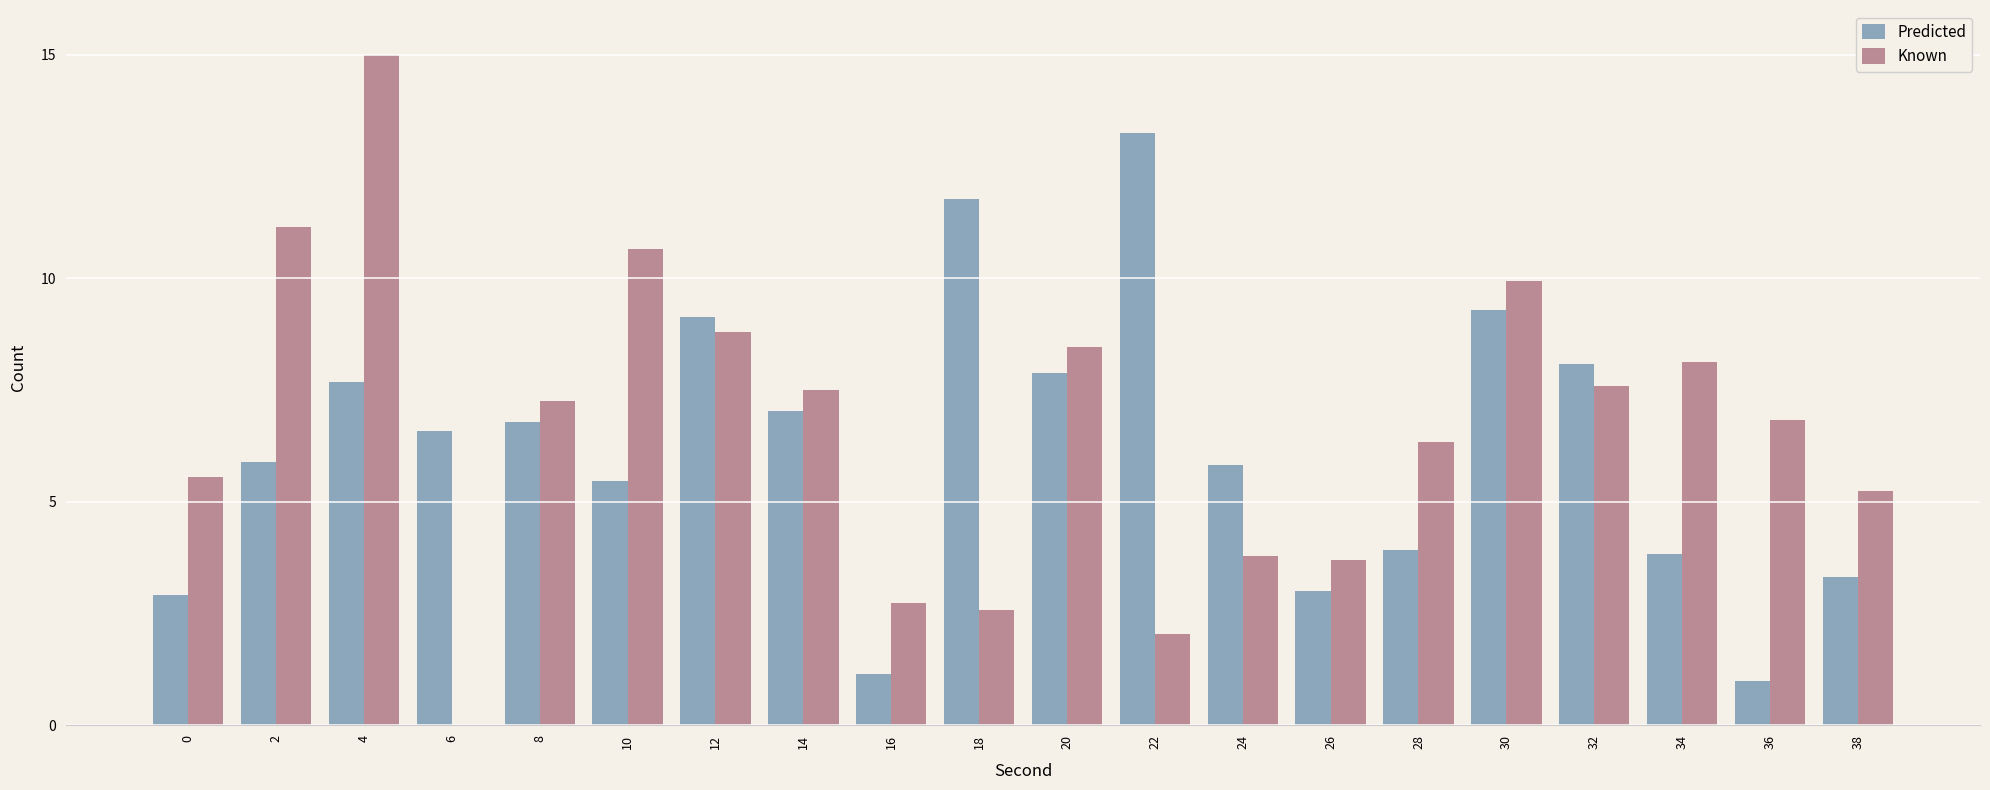

Does the chart contain stacked bars?

No